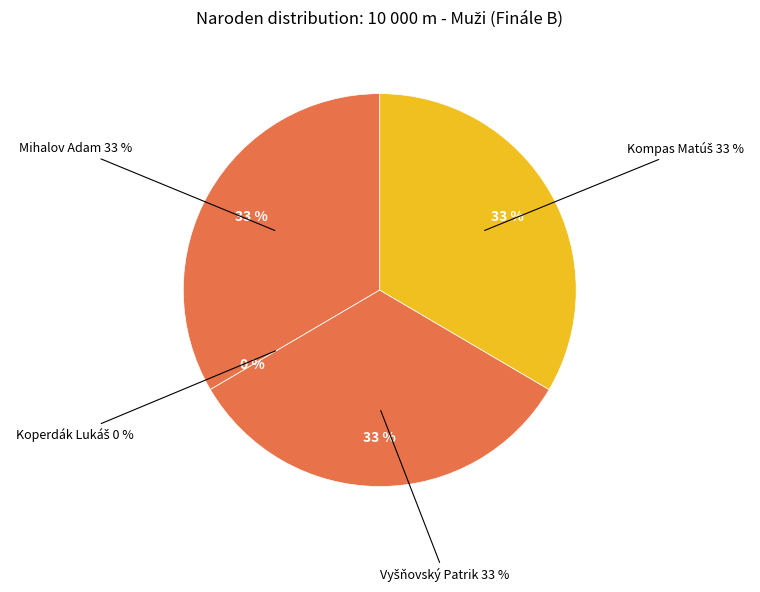

Rank the categories by value from highest to lowest.

Mihalov Adam, Kompas Matúš, Vyšňovský Patrik, Koperdák Lukáš